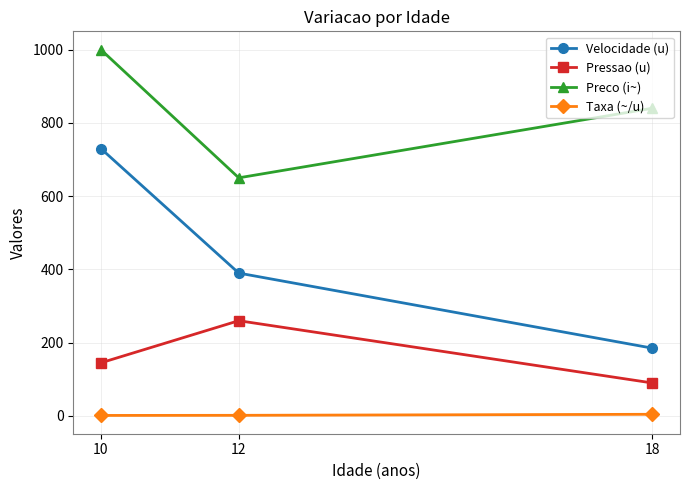

What are all the series names shown in the legend?

Velocidade (u), Pressao (u), Preco (i~), Taxa (~/u)